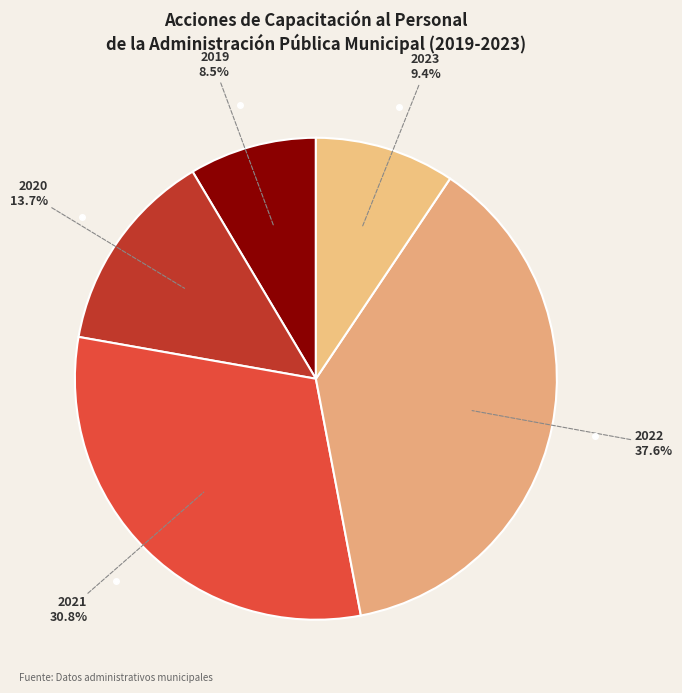

To the nearest percent, what is the difference between the largest and smallest slice percentages?

29%